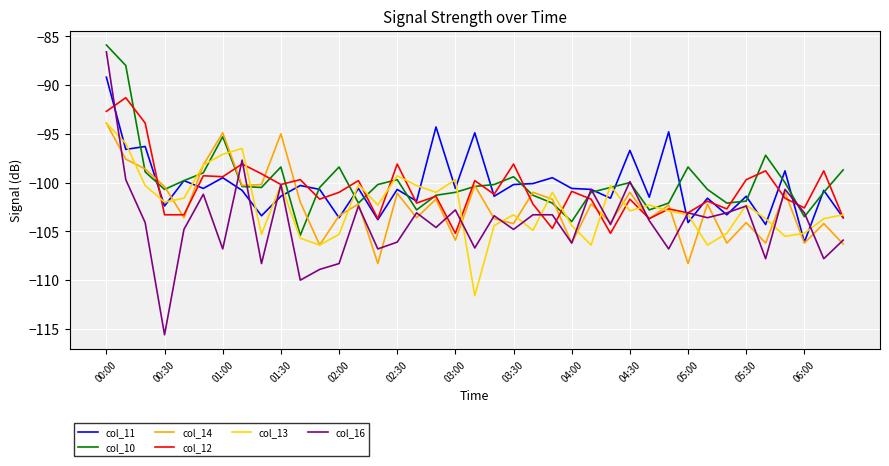

Which series has the widest spread of values?

col_16